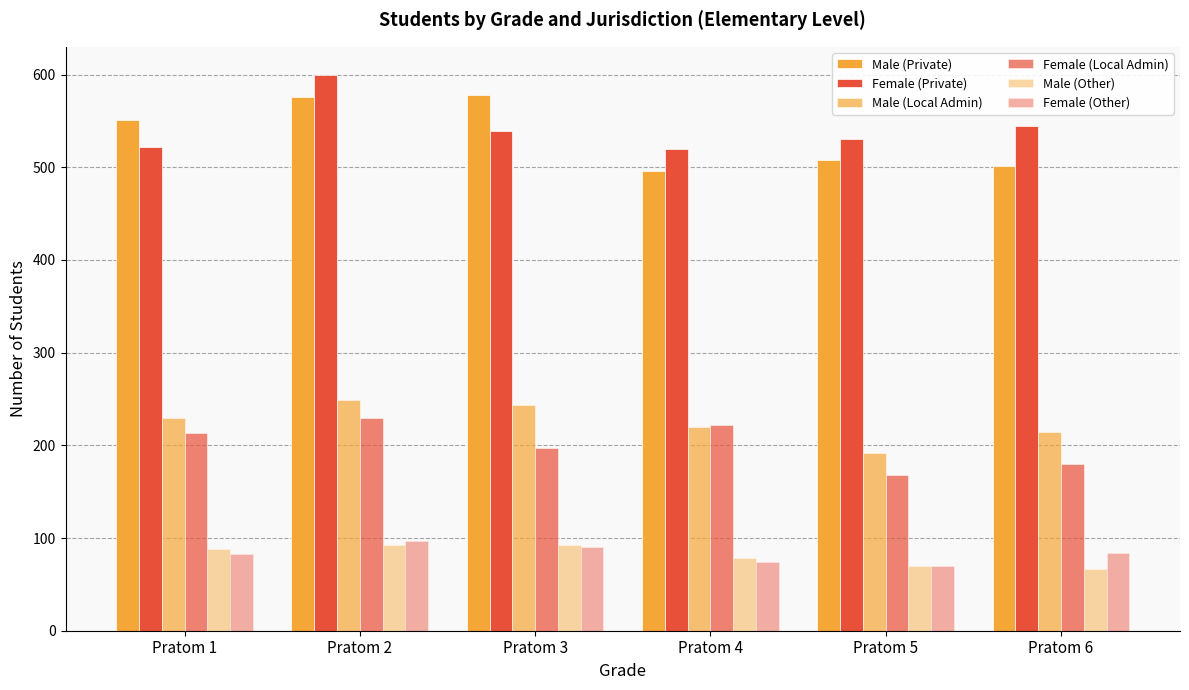

How many distinct data groups are displayed?

6